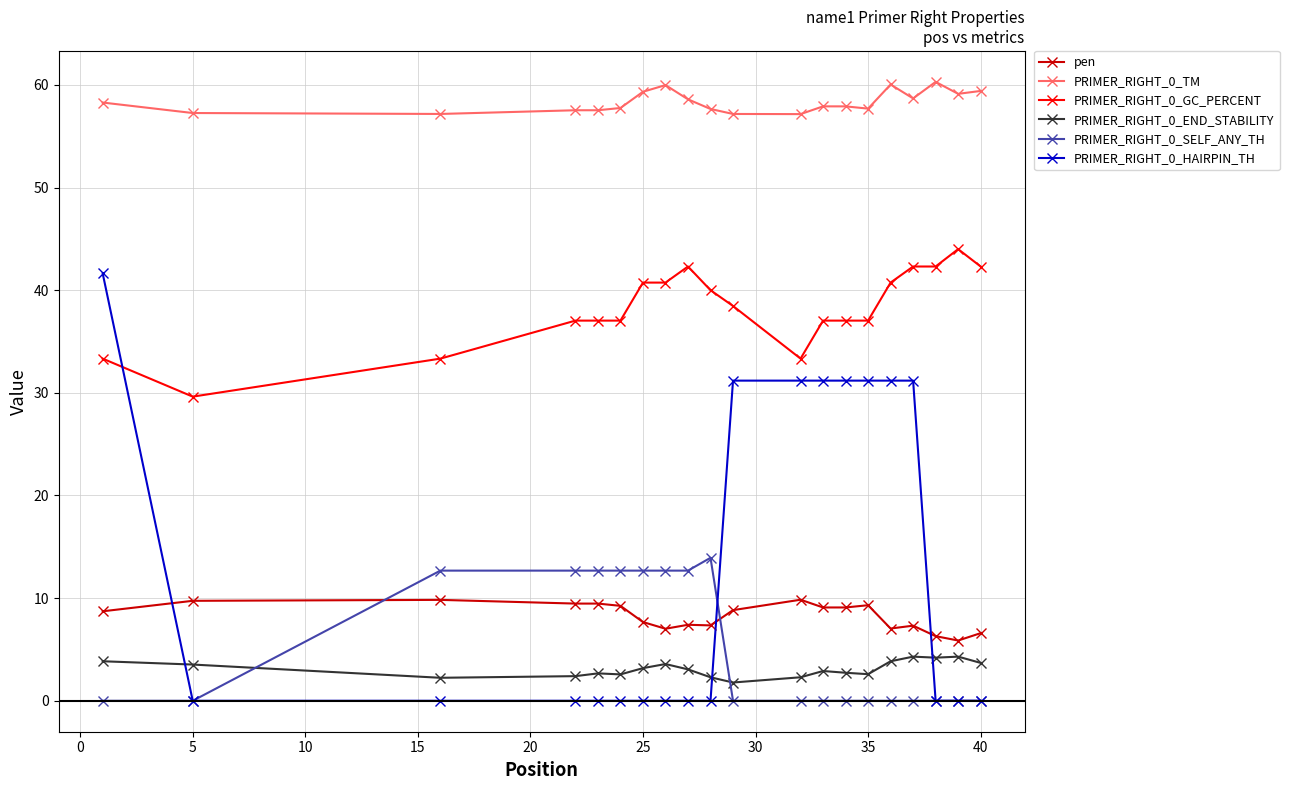

What is the average value of the pen series?

8.3